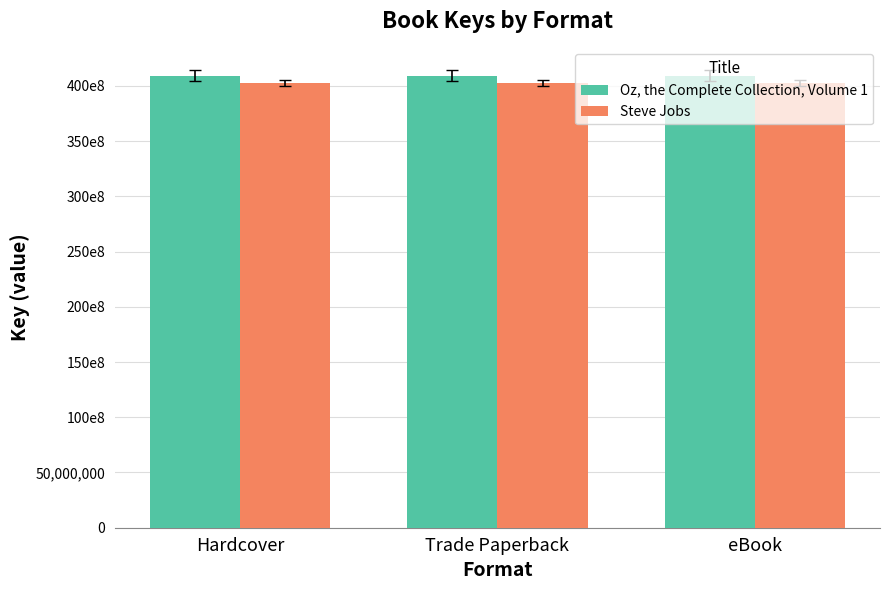

Are the bars grouped side by side (vs. stacked)?

Yes